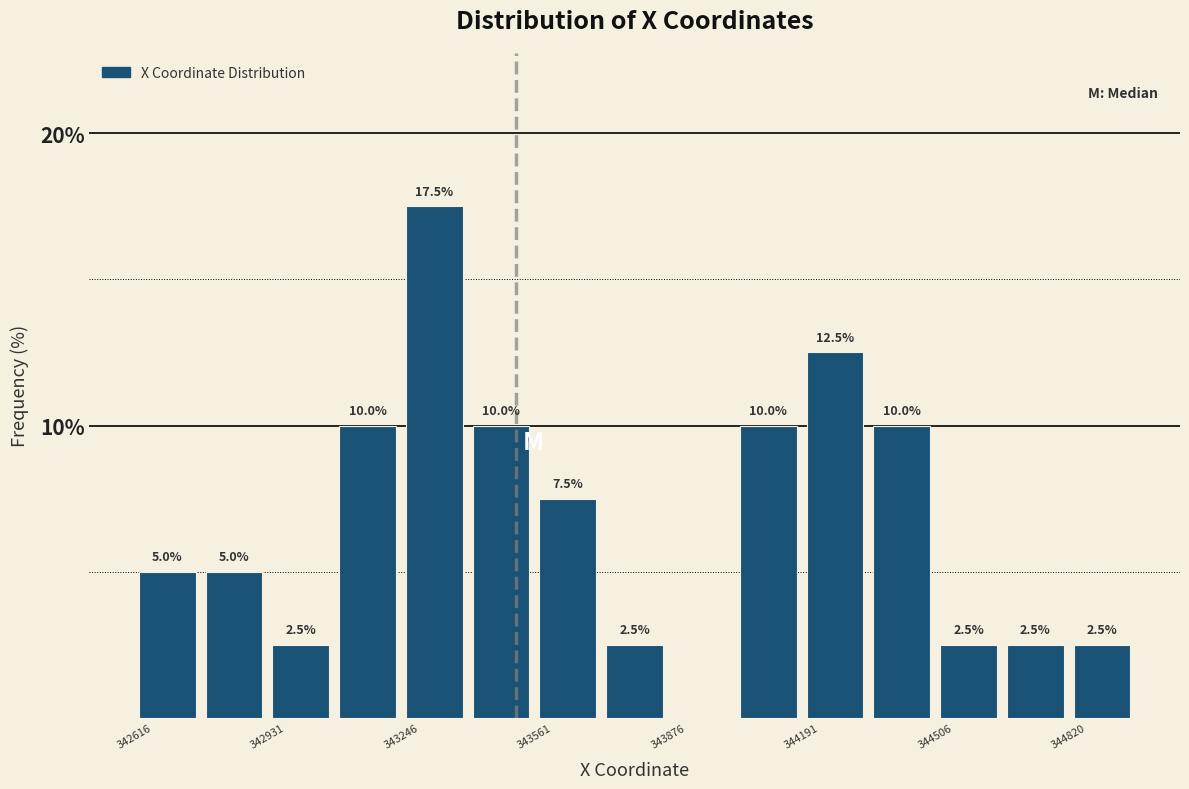

Around what value on the x-axis is the tallest bar? Give the approximate position of its centre, as read against the axis.

343350